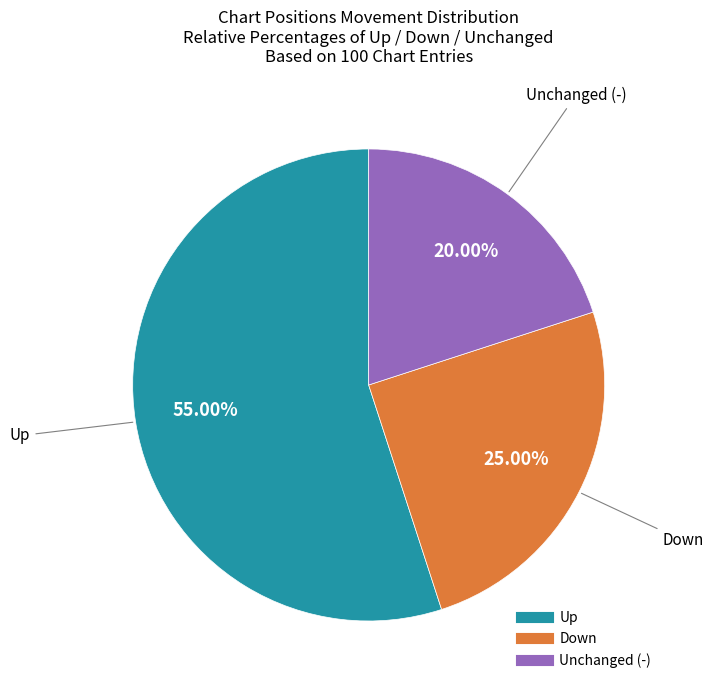

Is there a majority slice in this chart?

Yes